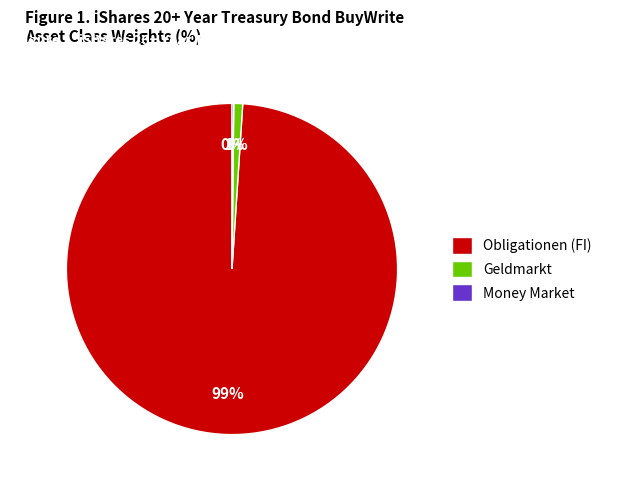

Which slice is the largest?

Obligationen (FI)